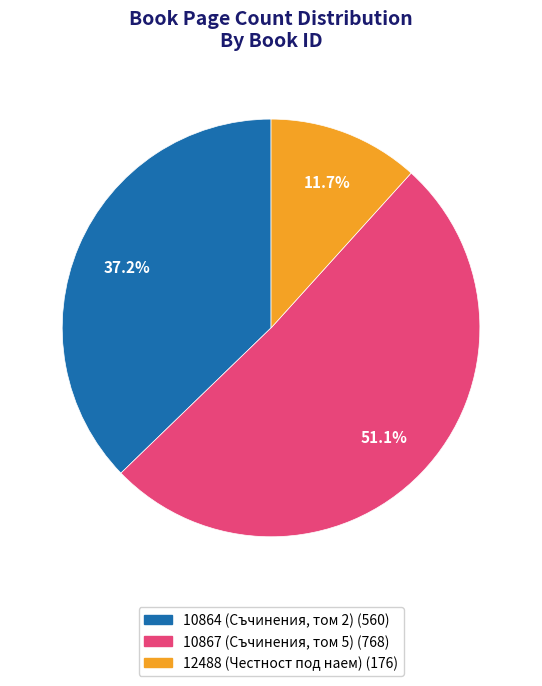

Is the sum of 10864 (Съчинения, том 2) and 12488 (Честност под наем) greater than half?

No